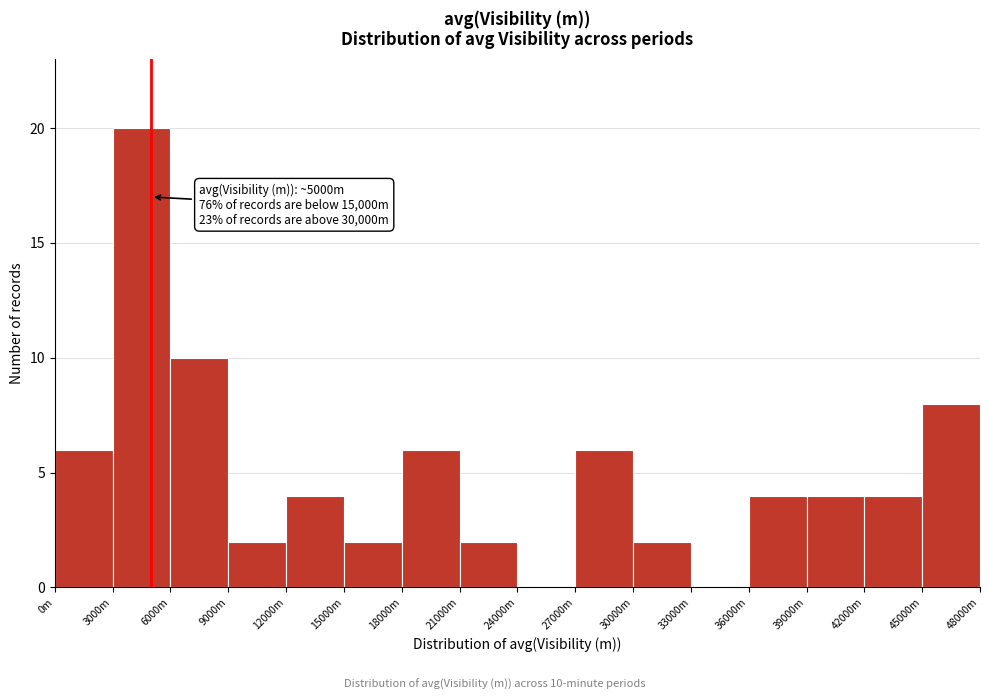

Reading left to right, extract all data points from this chart.

0m=6	3000m=20	6000m=10	9000m=2	12000m=4	15000m=2	18000m=6	21000m=2	24000m=0	27000m=6	30000m=2	33000m=0	36000m=4	39000m=4	42000m=4	45000m=8